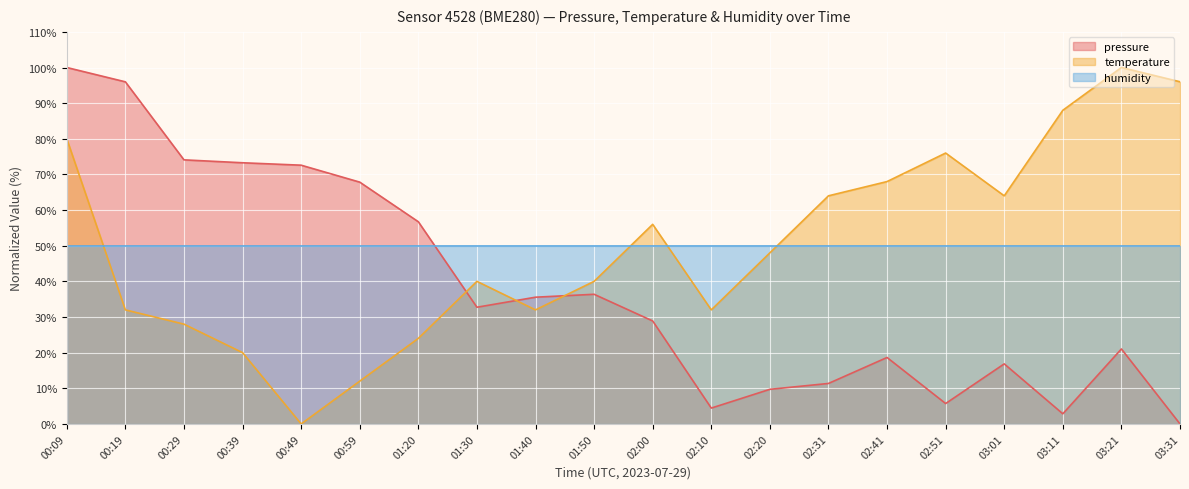

What is the sum of all pressure values?

764.7